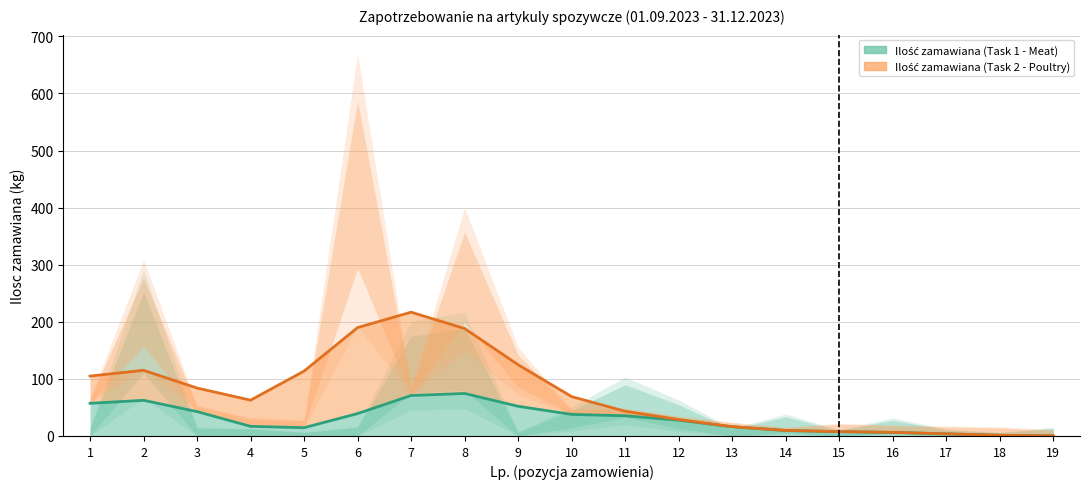

Which series has the widest spread of values?

Ilość zamawiana (Task 2 - Poultry)